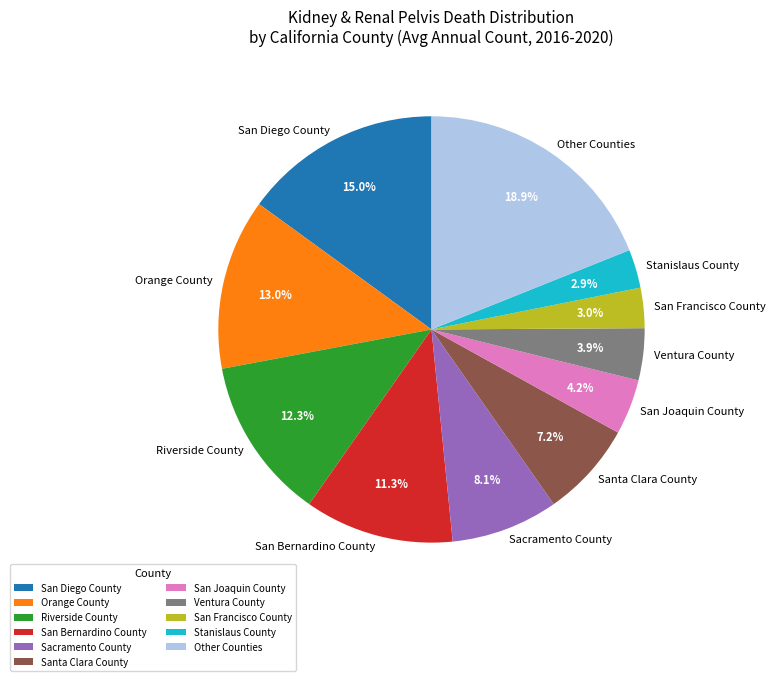

What percentage is NOT represented by Riverside County?

87.7%